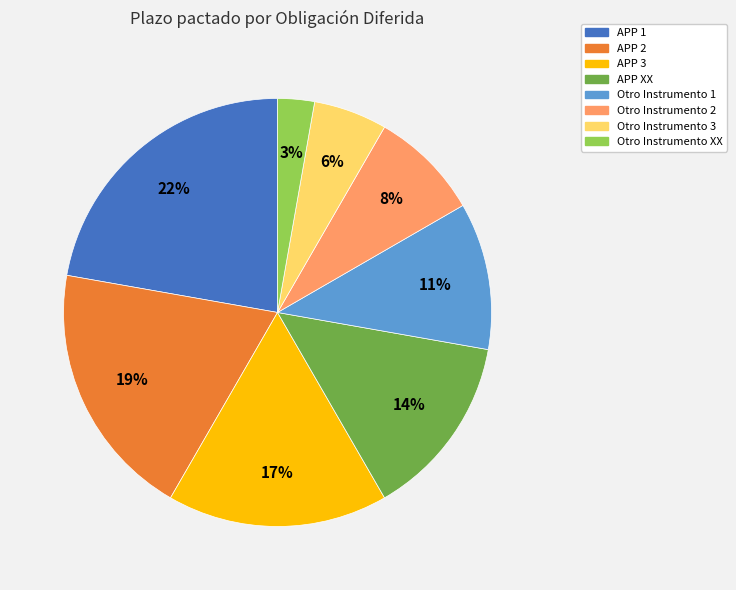

True or false: Otro Instrumento XX accounts for 14% of the total.

False